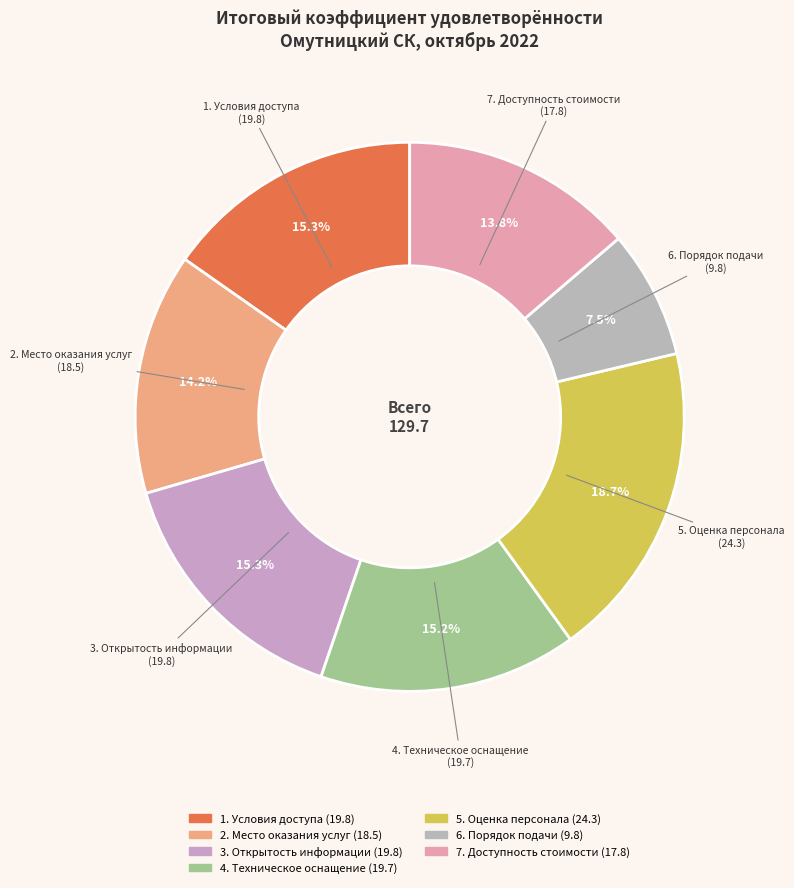

How many segments does this pie chart have?

7